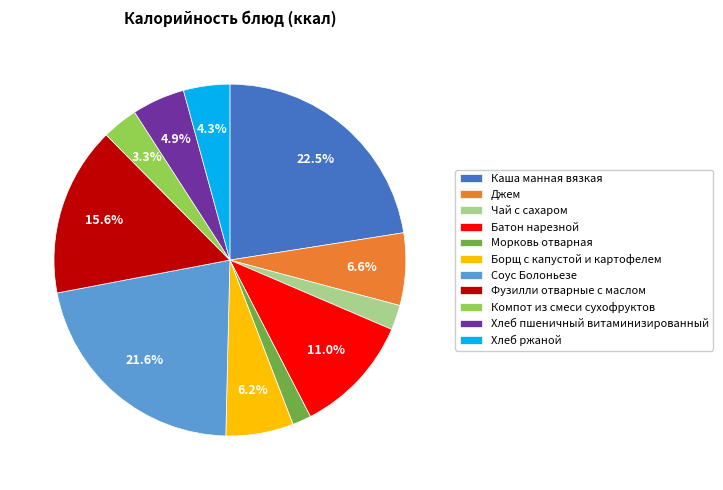

Count the number of slices in the pie.

11